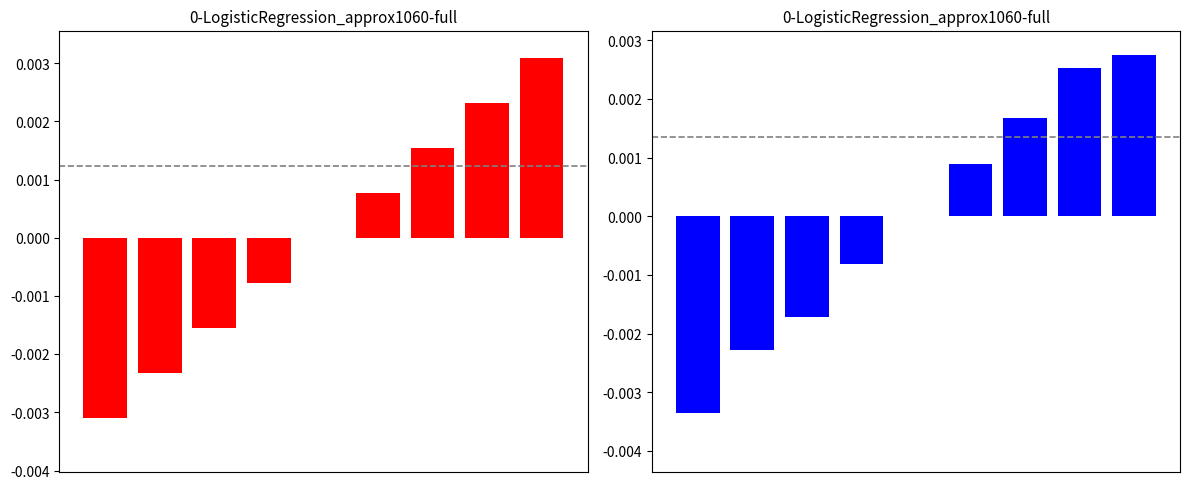

Rank the categories by value from highest to lowest.

8, 7, 6, 5, 4, 3, 2, 1, 0